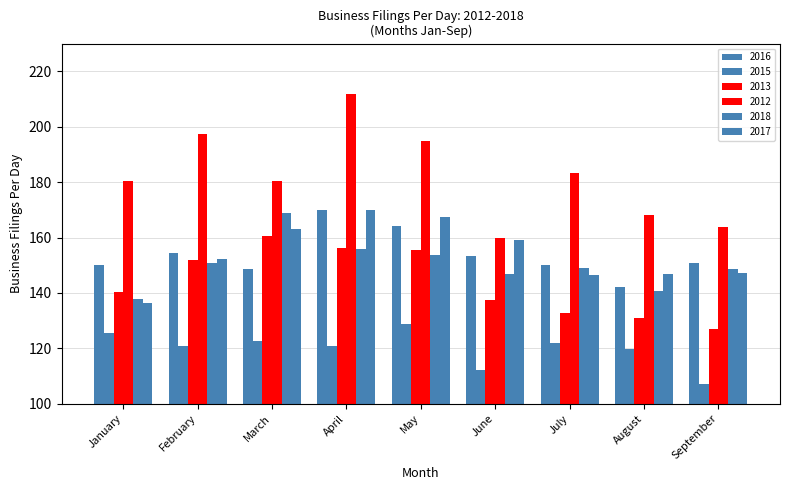

What is the value of the 2012 bar at the 2nd from the left?

197.3